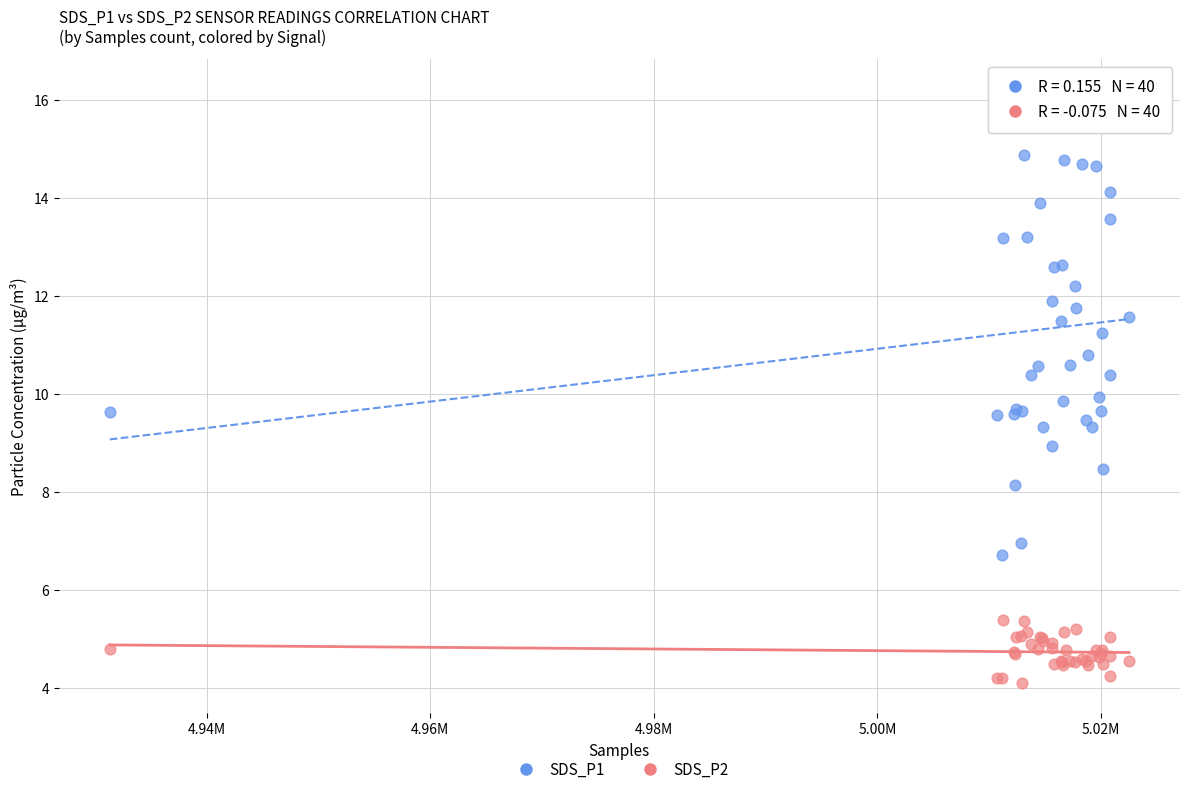

What is the X range (max minus min) for the scatter plot?

91216.0